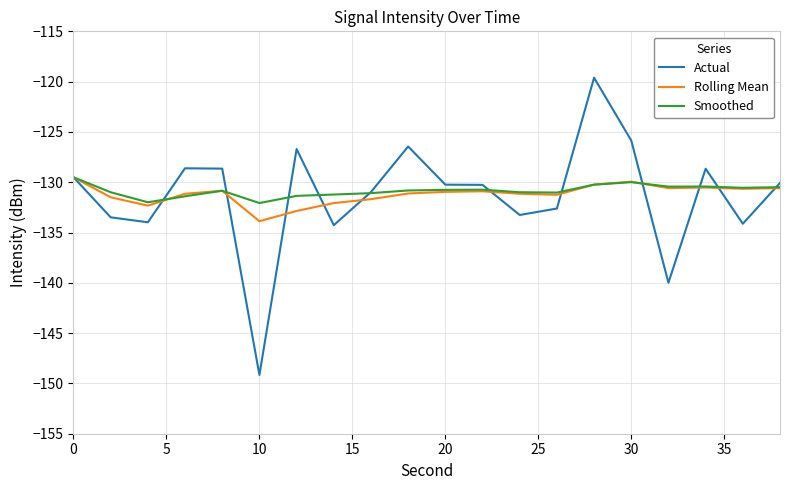

True or false: Rolling Mean has more than 1 points higher than both neighbors.

True